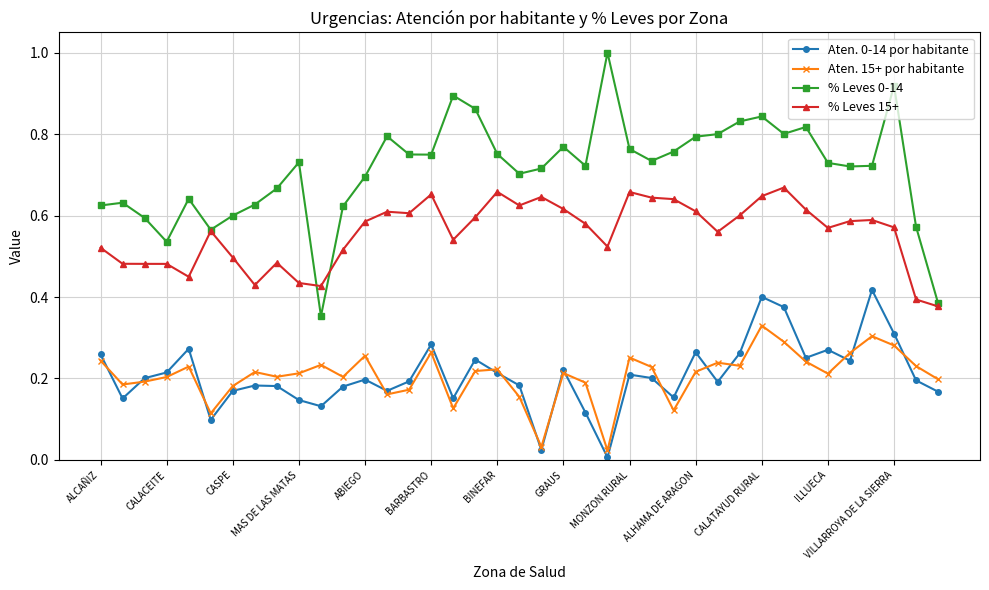

What is the greatest value displayed?

1.0